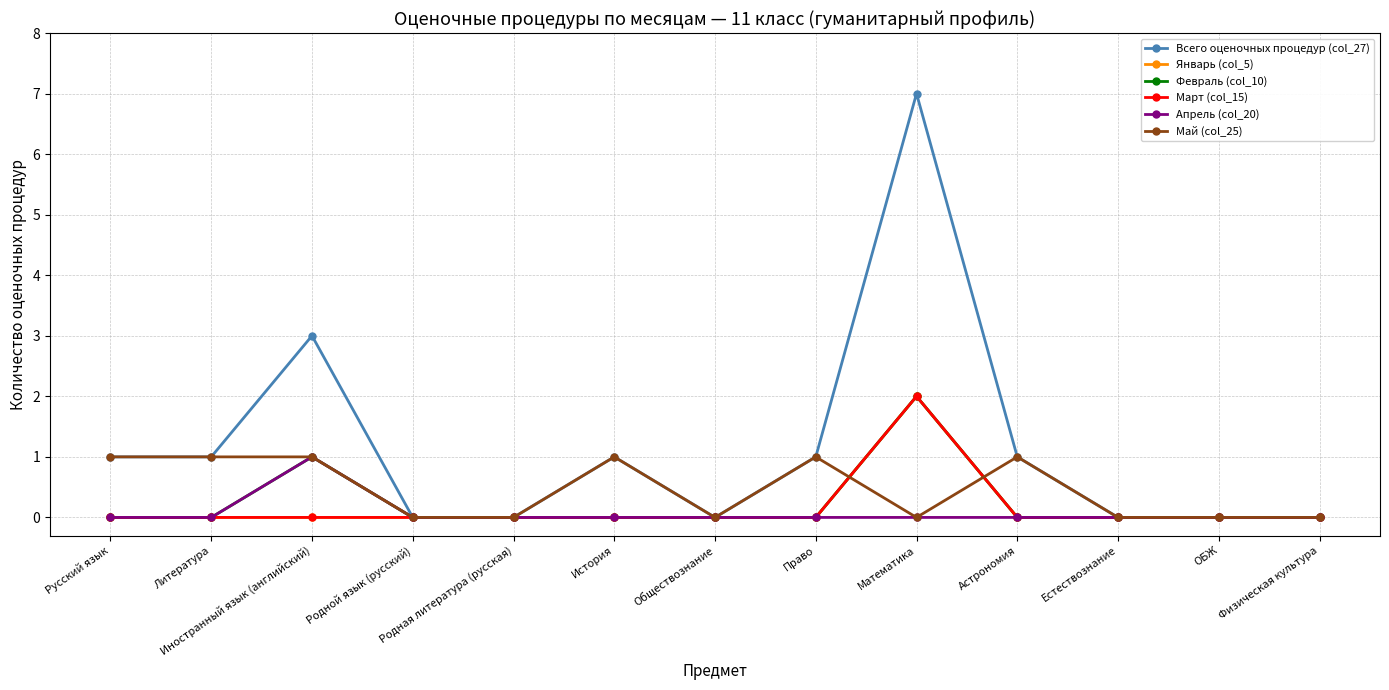

Which category has the highest value across all series?

Математика